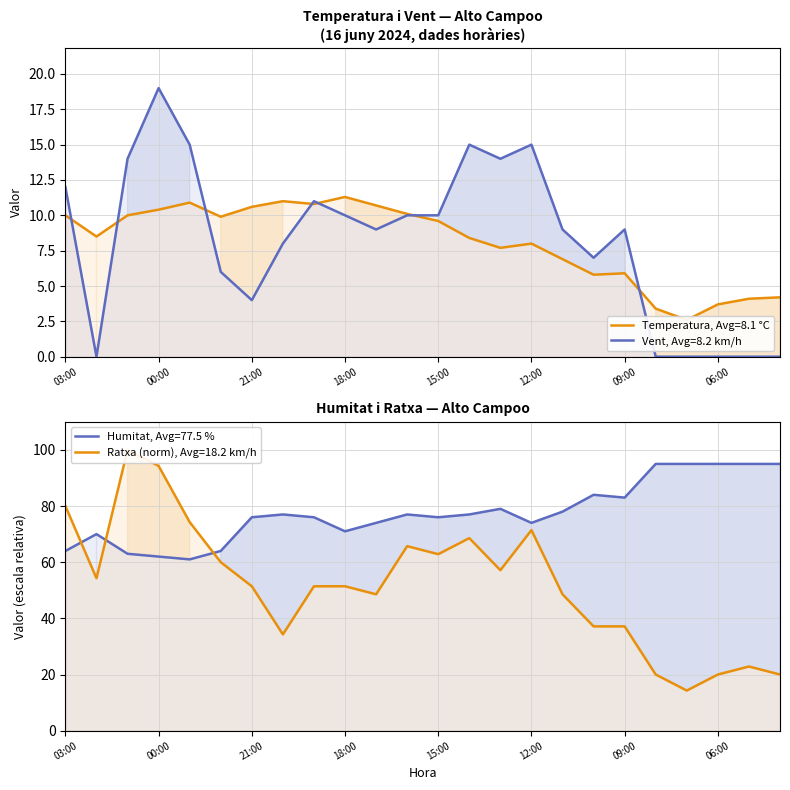

Reading left to right, what are all the values shown in this chart?

Temperatura (°C): 10.0	8.5	10.0	10.4	10.9	9.9	10.6	11.0	10.8	11.3	10.7	10.1	9.6	8.4	7.7	8.0	6.9	5.8	5.9	3.4	2.6	3.7	4.1	4.2
Velocitat del vent (km/h): 12.0	0.0	14.0	19.0	15.0	6.0	4.0	8.0	11.0	10.0	9.0	10.0	10.0	15.0	14.0	15.0	9.0	7.0	9.0	0.0	0.0	0.0	0.0	0.0
Ratxa (km/h): 80.0	54.3	100.0	94.3	74.3	60.0	51.4	34.3	51.4	51.4	48.6	65.7	62.9	68.6	57.1	71.4	48.6	37.1	37.1	20.0	14.3	20.0	22.9	20.0
Humitat (%): 64.0	70.0	63.0	62.0	61.0	64.0	76.0	77.0	76.0	71.0	74.0	77.0	76.0	77.0	79.0	74.0	78.0	84.0	83.0	95.0	95.0	95.0	95.0	95.0